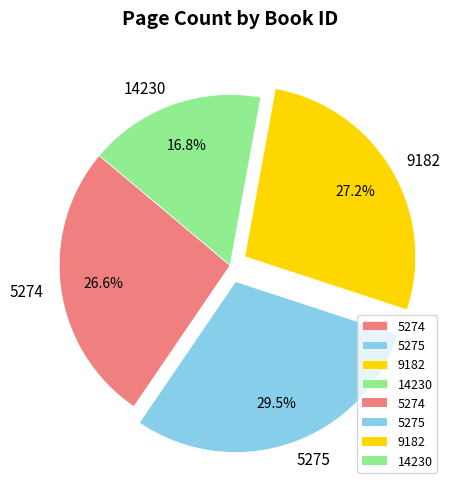

How many segments does this pie chart have?

4